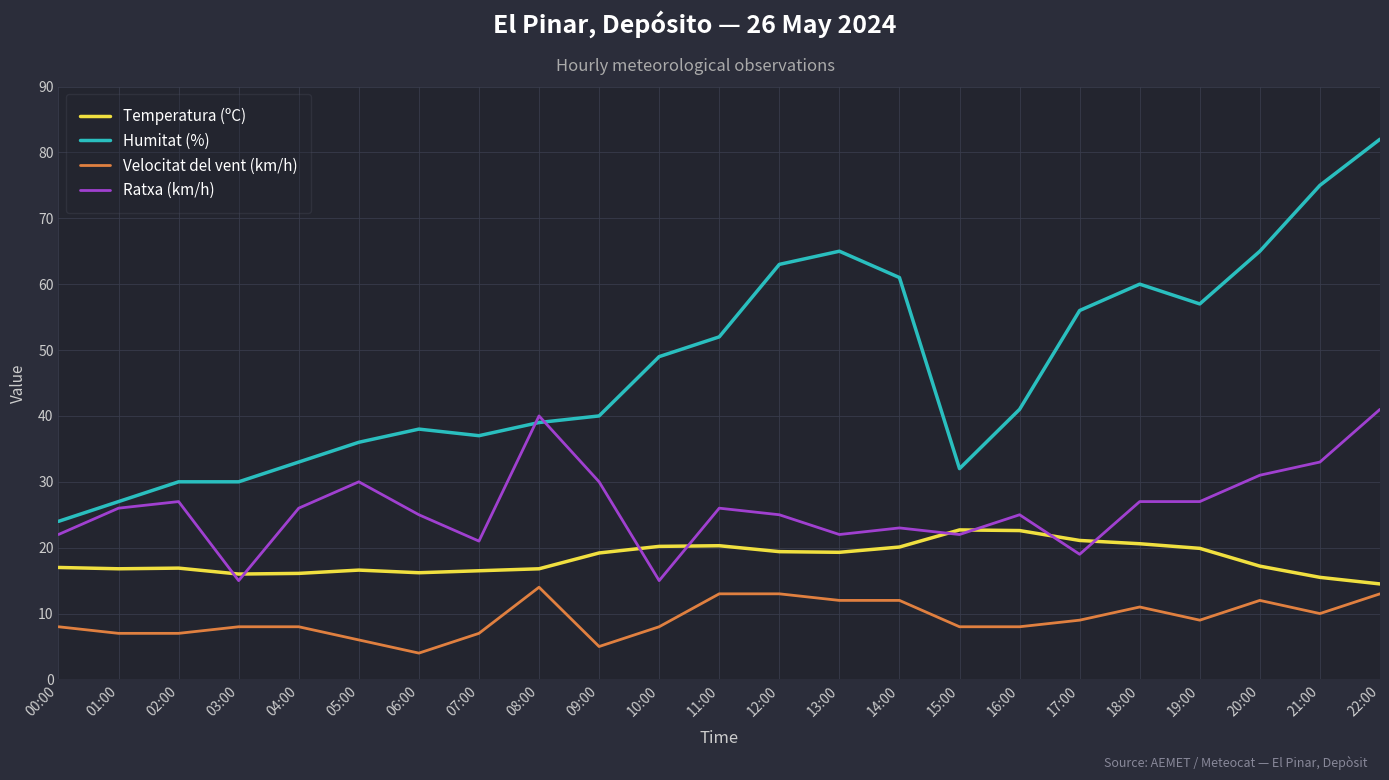

What is the smallest value displayed?

4.0